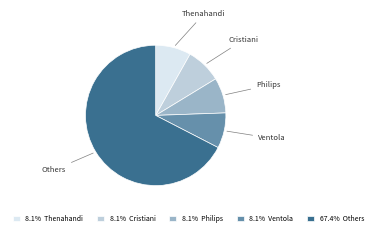

Is there a majority slice in this chart?

Yes